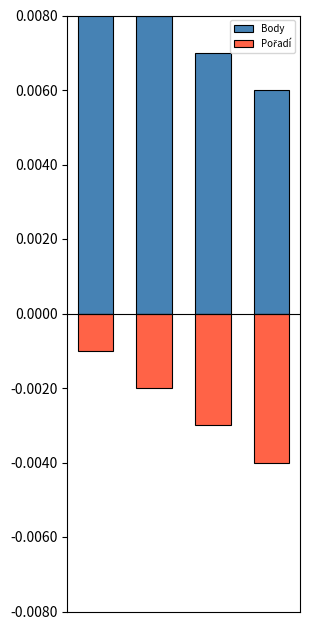

At how many categories does at least one series exceed 0?

4